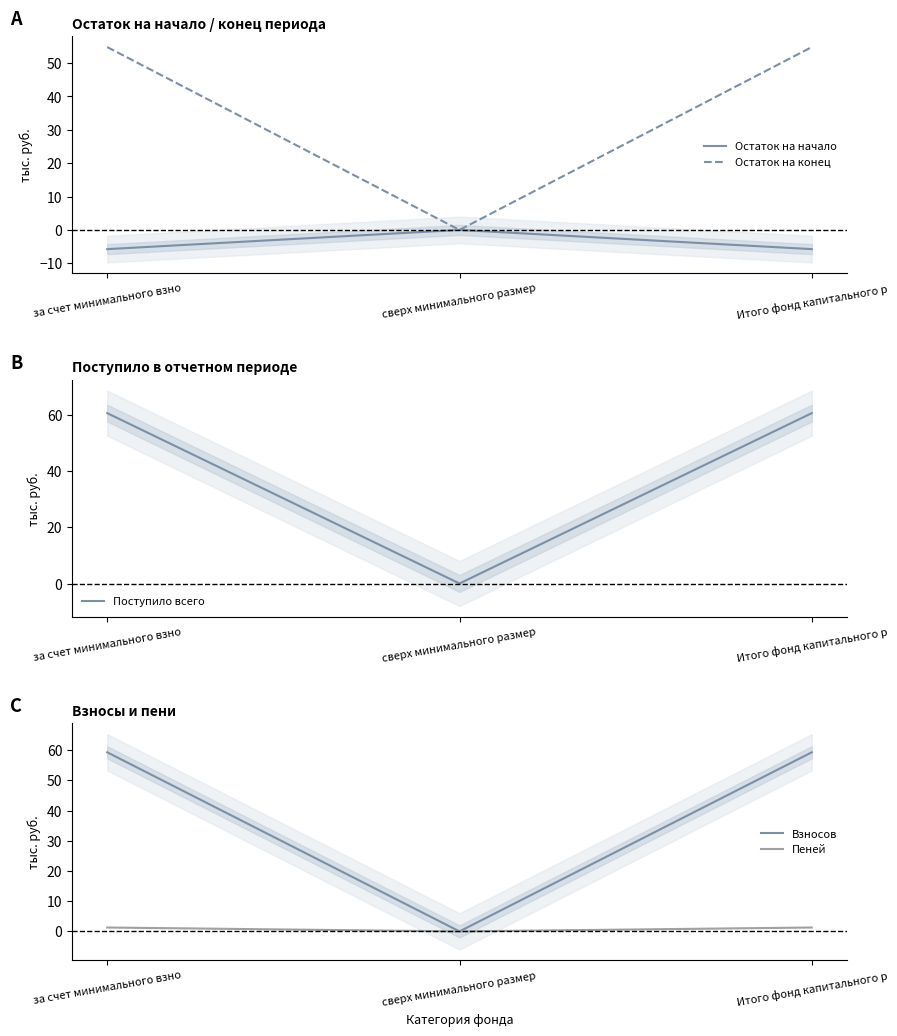

Which series has the largest range (max minus min)?

Поступило всего